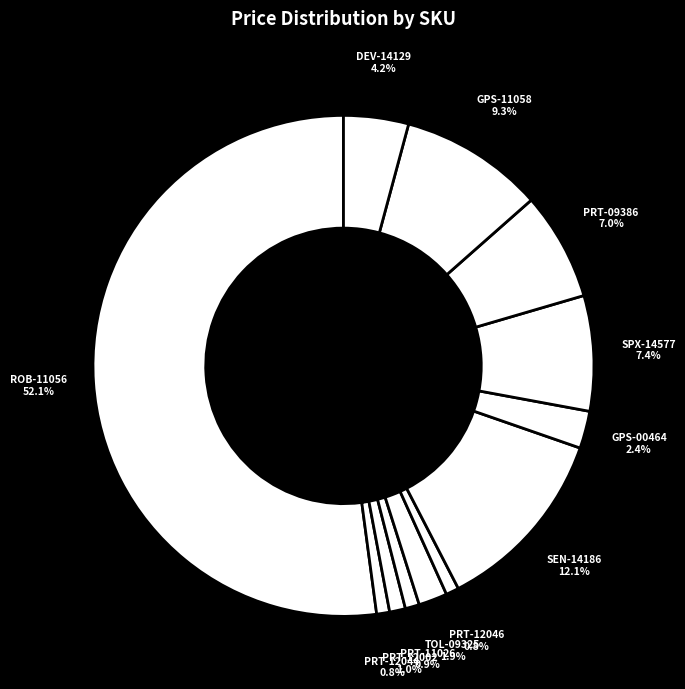

Count the number of slices in the pie.

12